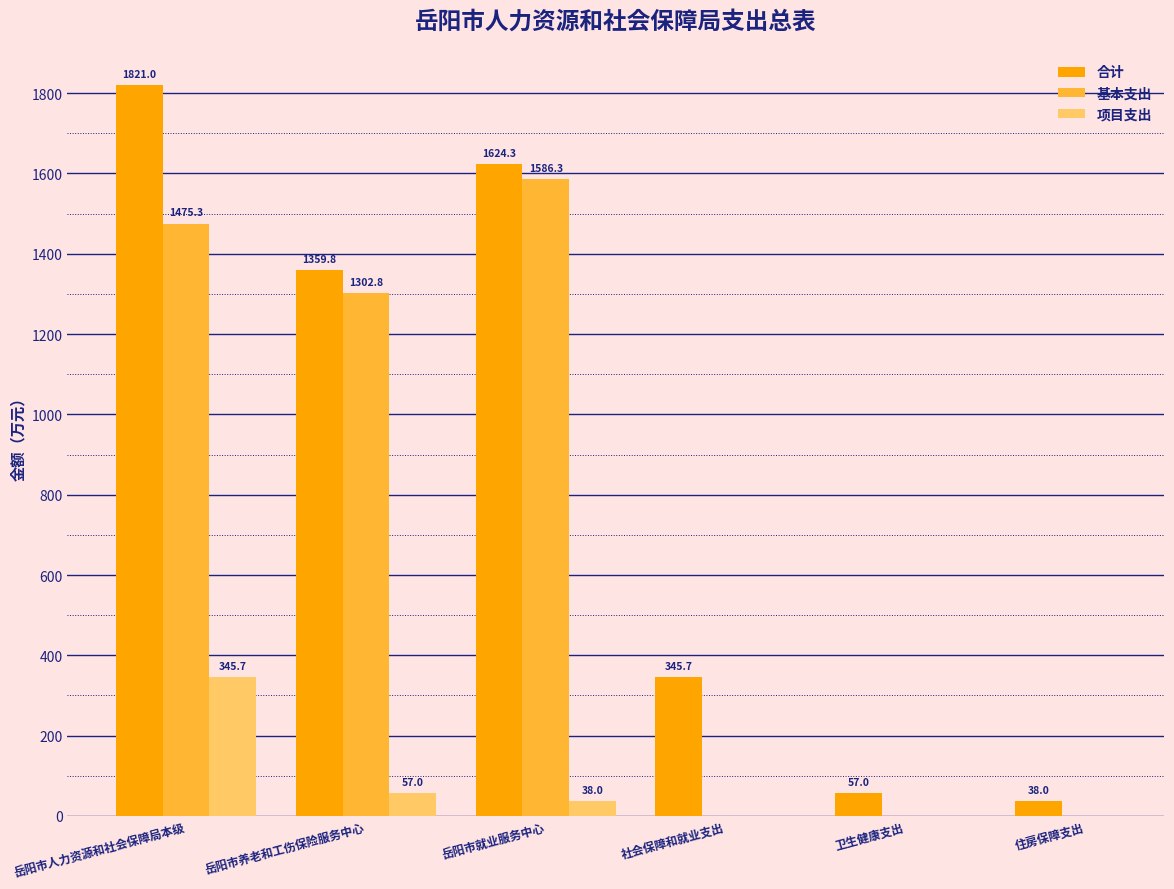

What is the sum of all 合计 values?

5245.8